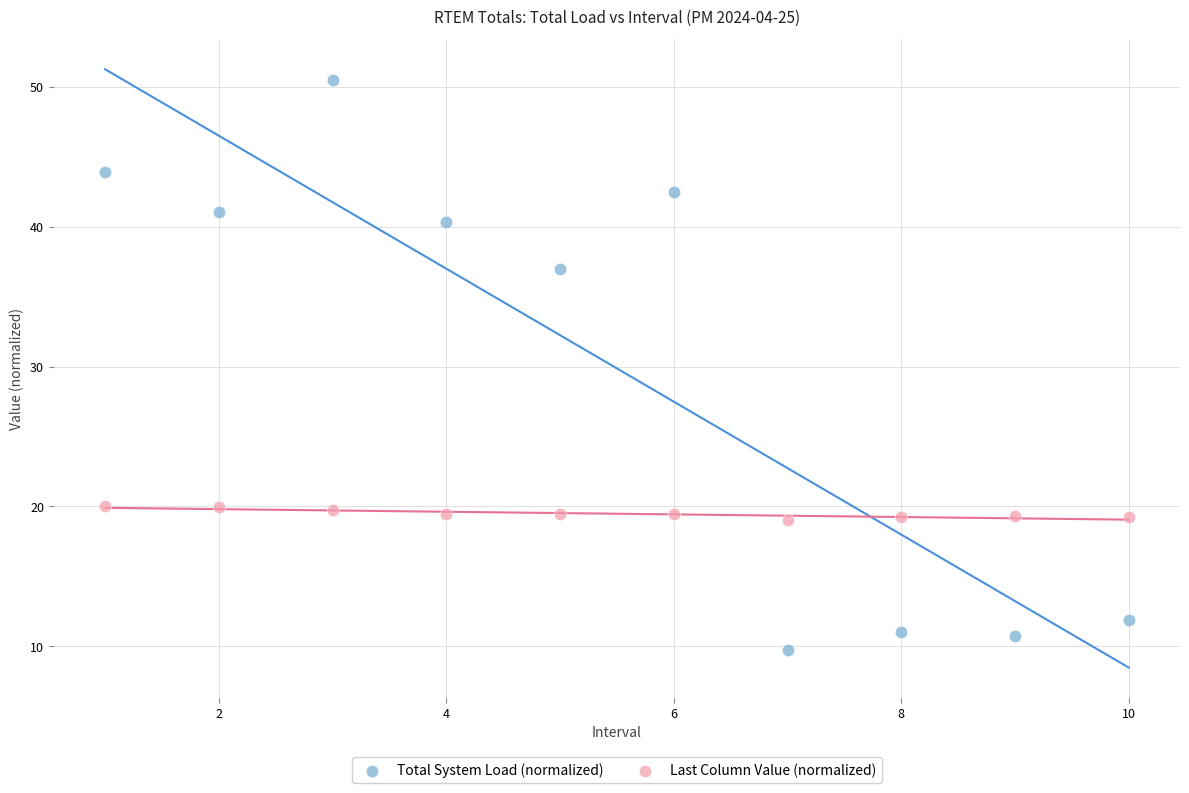

Which series contains the lowest Y value?

Total System Load (normalized)